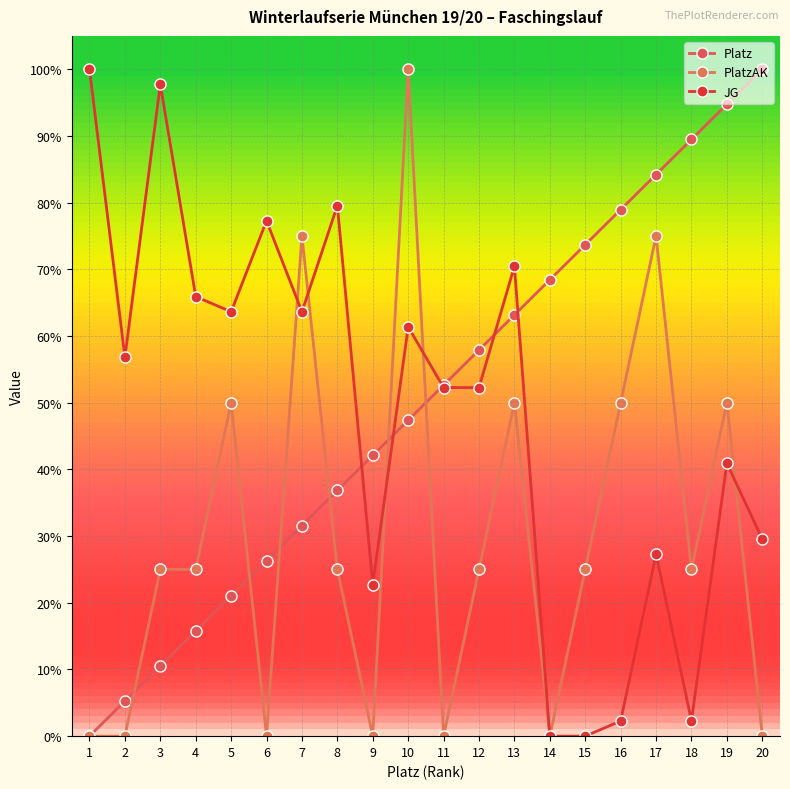

Where is PlatzAK nearest to the value 50?

5